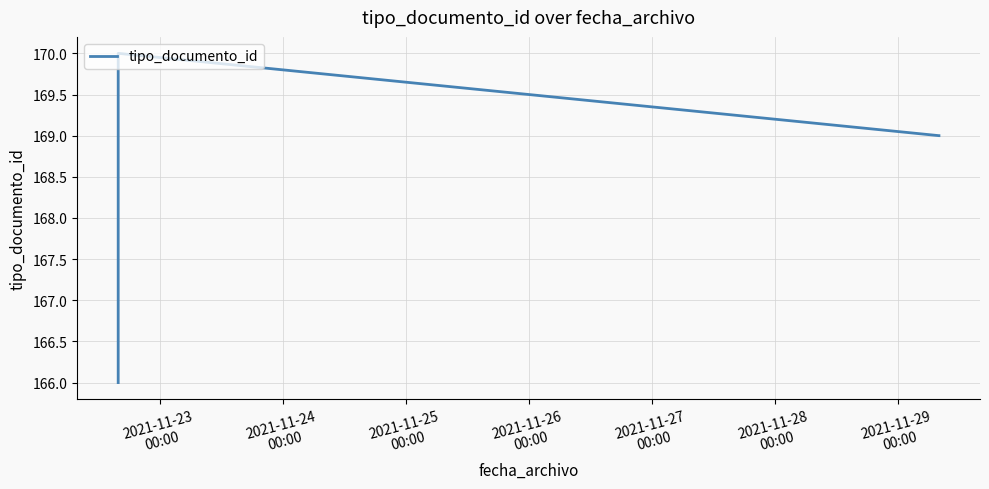

What is the difference between the maximum and minimum values?

4